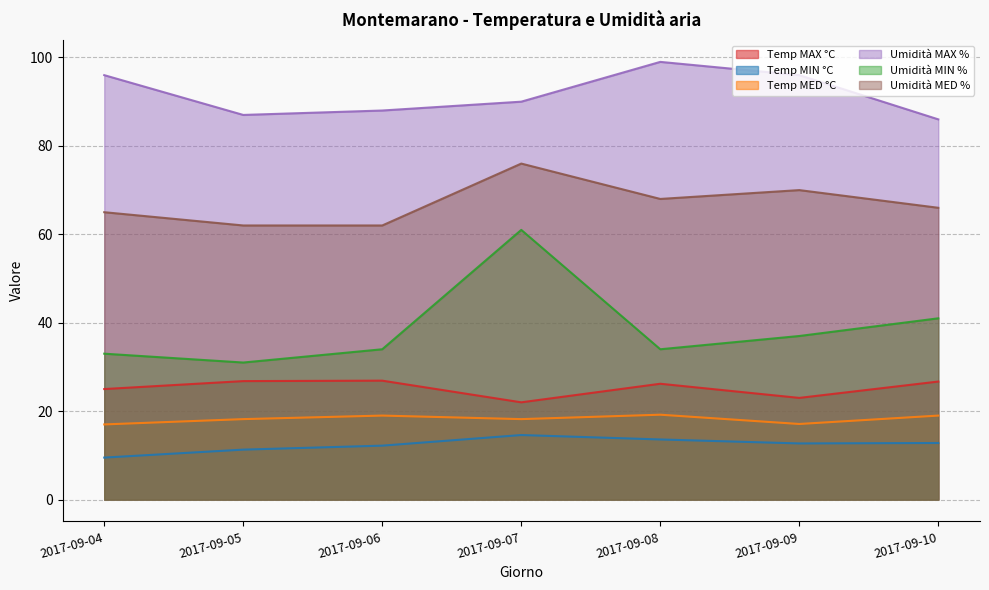

The Umidità MAX % series shows 27.8 at 2017-09-04. True or false?

False